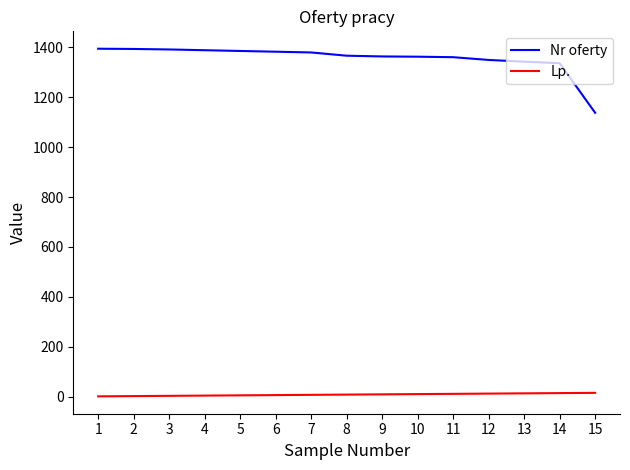

Between 5 and 12, which series saw the biggest shift?

Nr oferty